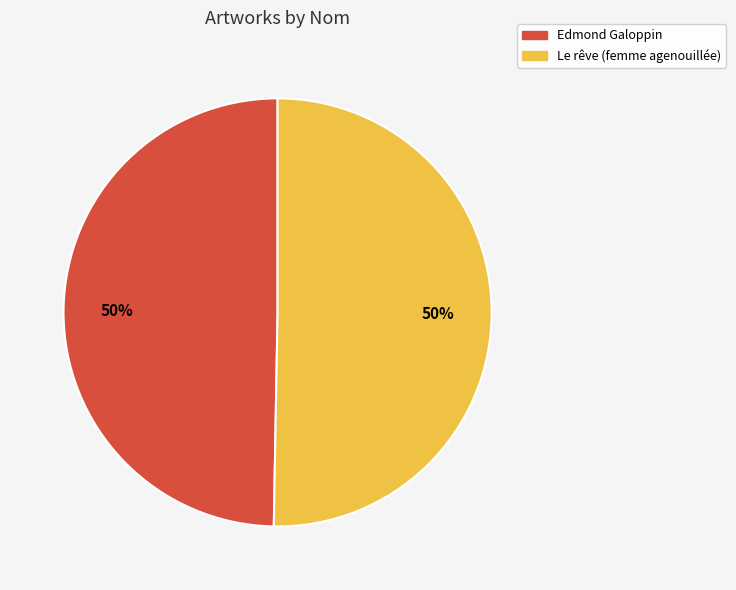

To the nearest percent, what percentage of the pie is Edmond Galoppin?

50%